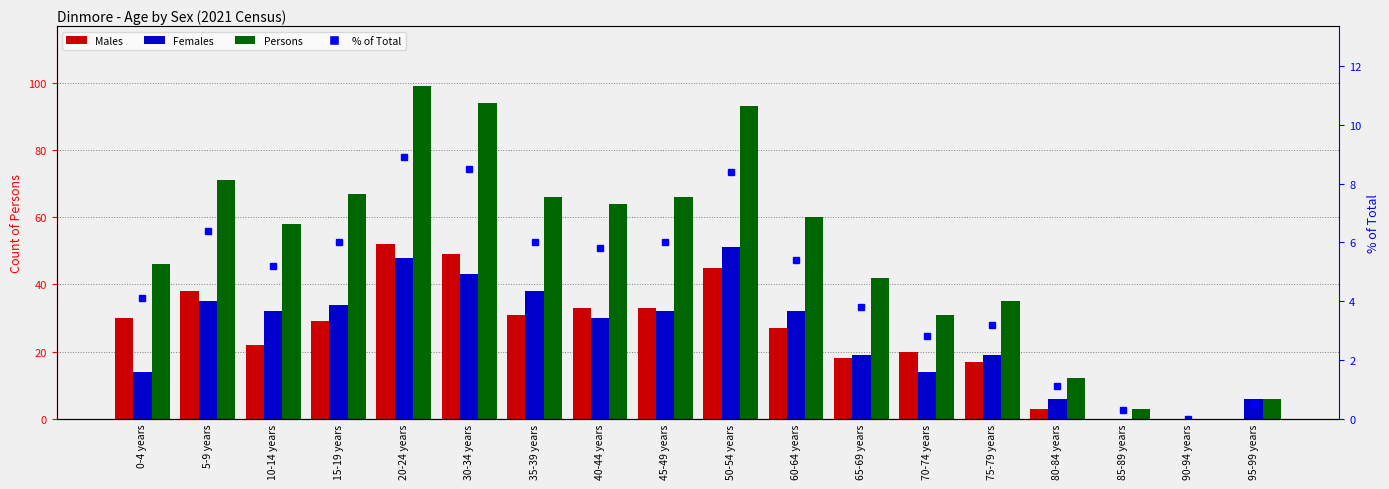

Reading right to left, list all the values displayed in this chart.

Males: 95-99 years=0.0	90-94 years=0.0	85-89 years=0.0	80-84 years=3.0	75-79 years=17.0	70-74 years=20.0	65-69 years=18.0	60-64 years=27.0	50-54 years=45.0	45-49 years=33.0	40-44 years=33.0	35-39 years=31.0	30-34 years=49.0	20-24 years=52.0	15-19 years=29.0	10-14 years=22.0	5-9 years=38.0	0-4 years=30.0
Females: 95-99 years=6.0	90-94 years=0.0	85-89 years=0.0	80-84 years=6.0	75-79 years=19.0	70-74 years=14.0	65-69 years=19.0	60-64 years=32.0	50-54 years=51.0	45-49 years=32.0	40-44 years=30.0	35-39 years=38.0	30-34 years=43.0	20-24 years=48.0	15-19 years=34.0	10-14 years=32.0	5-9 years=35.0	0-4 years=14.0
Persons: 95-99 years=6.0	90-94 years=0.0	85-89 years=3.0	80-84 years=12.0	75-79 years=35.0	70-74 years=31.0	65-69 years=42.0	60-64 years=60.0	50-54 years=93.0	45-49 years=66.0	40-44 years=64.0	35-39 years=66.0	30-34 years=94.0	20-24 years=99.0	15-19 years=67.0	10-14 years=58.0	5-9 years=71.0	0-4 years=46.0
% of Total: 95-99 years=0.5	90-94 years=0.0	85-89 years=0.3	80-84 years=1.1	75-79 years=3.2	70-74 years=2.8	65-69 years=3.8	60-64 years=5.4	50-54 years=8.4	45-49 years=6.0	40-44 years=5.8	35-39 years=6.0	30-34 years=8.5	20-24 years=8.9	15-19 years=6.0	10-14 years=5.2	5-9 years=6.4	0-4 years=4.1